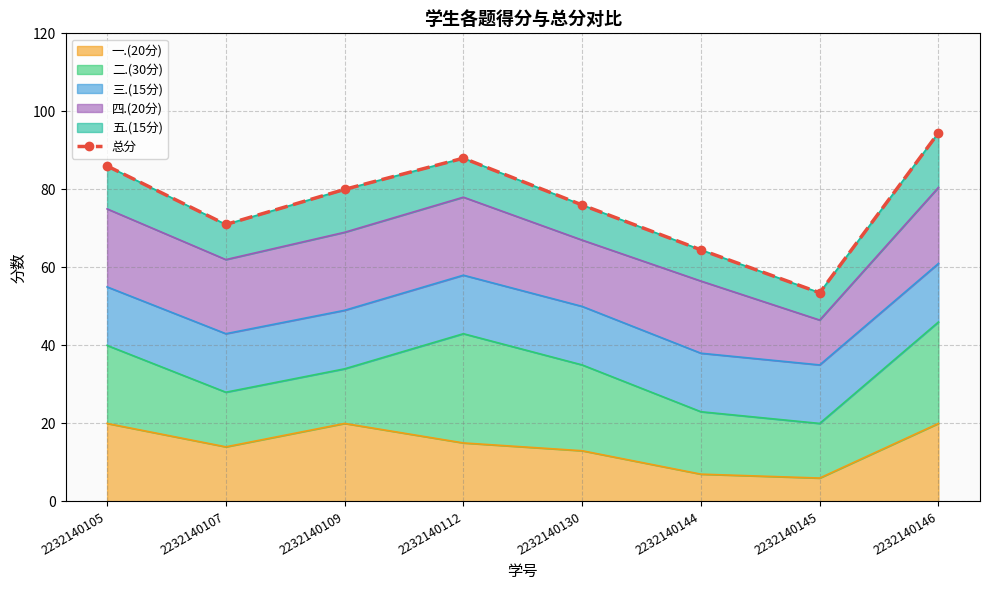

Between 2232140112 and 2232140107, which is larger?

2232140112